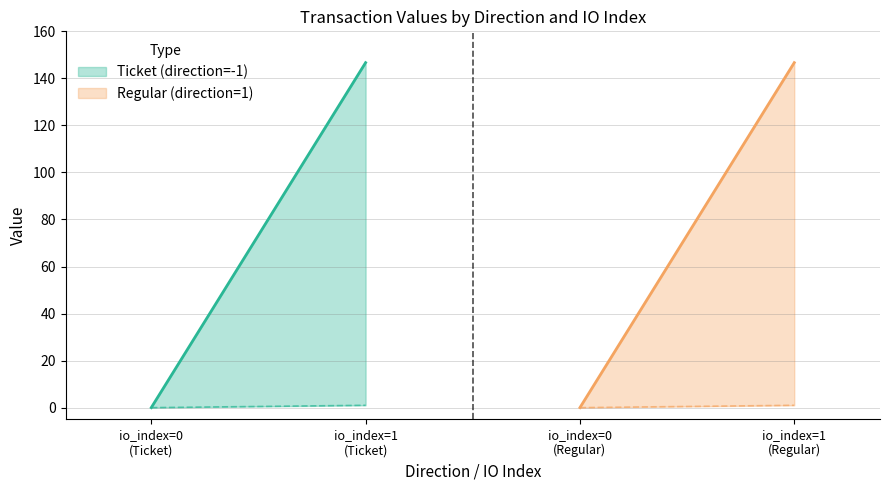

How many positive values does the io_index series have?

2